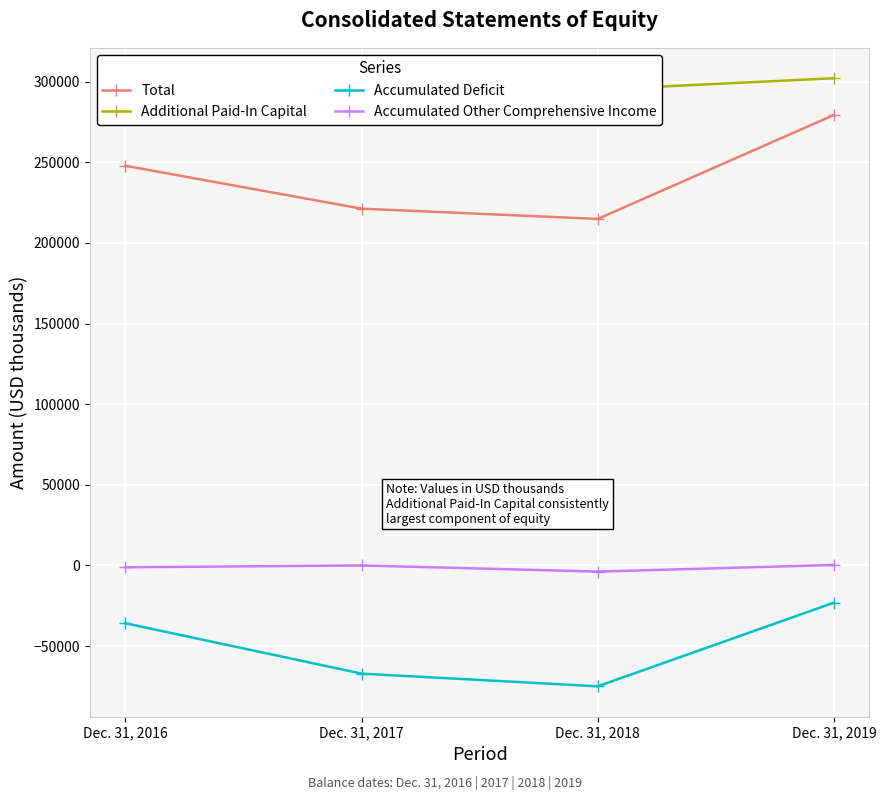

Rank the series at Dec. 31, 2017 from highest to lowest value.

Additional Paid-In Capital, Total, Accumulated Other Comprehensive Income, Accumulated Deficit